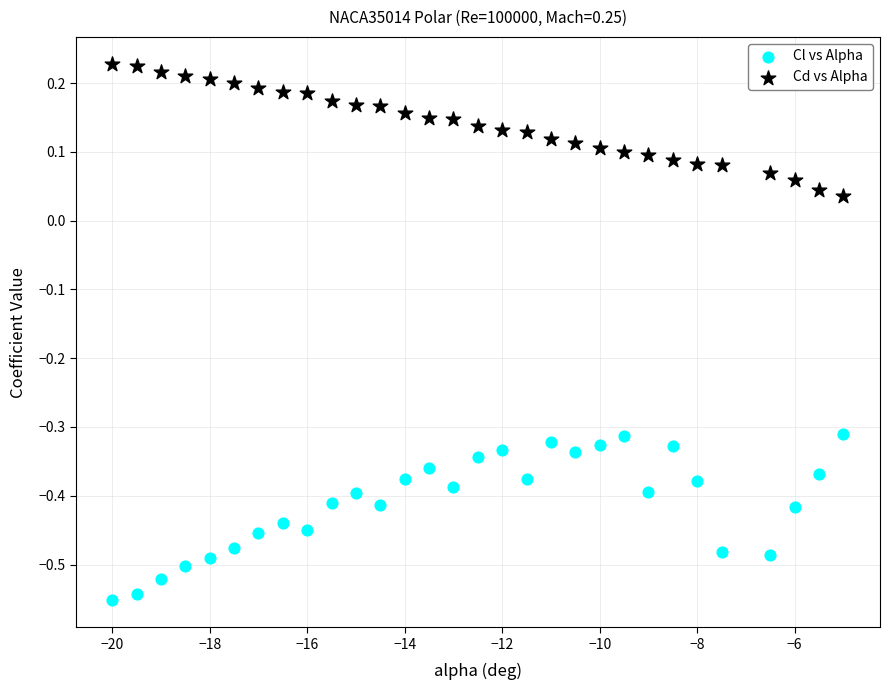

Across all data points, what is the range of X values (max minus min)?

15.0